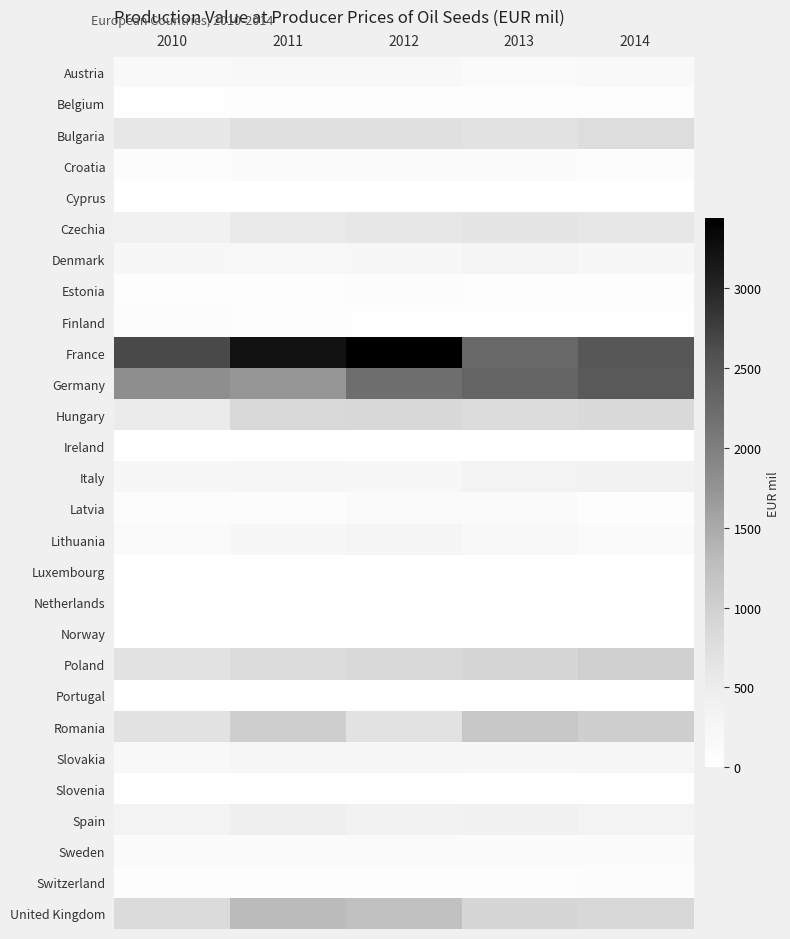

Reading right to left, transcribe all the data shown in this chart.

Austria: 2014=149.5	2013=146.2	2012=177.2	2011=194.1	2010=172.8
Belgium: 2014=46.4	2013=52.3	2012=46.8	2011=42.0	2010=28.1
Bulgaria: 2014=784.6	2013=675.7	2012=725.5	2011=736.0	2010=583.3
Croatia: 2014=85.3	2013=94.3	2012=98.1	2011=102.2	2010=81.3
Cyprus: 2014=0.5	2013=0.5	2012=0.7	2011=0.6	2010=0.6
Czechia: 2014=592.3	2013=629.6	2012=590.3	2011=531.7	2010=393.6
Denmark: 2014=238.2	2013=276.6	2012=226.8	2011=176.0	2010=208.4
Estonia: 2014=54.0	2013=62.5	2012=75.7	2011=62.7	2010=49.5
Finland: 2014=22.8	2013=33.3	2012=34.4	2011=51.8	2010=71.4
France: 2014=2497.9	2013=2286.4	2012=3436.6	2011=3210.2	2010=2655.8
Germany: 2014=2482.3	2013=2334.0	2012=2214.0	2011=1716.0	2010=1810.0
Hungary: 2014=840.2	2013=800.7	2012=861.6	2011=848.5	2010=522.0
Ireland: 2014=5.2	2013=8.6	2012=13.3	2011=14.8	2010=5.5
Italy: 2014=366.3	2013=336.4	2012=222.4	2011=252.4	2010=204.8
Latvia: 2014=57.5	2013=107.6	2012=132.9	2011=92.4	2010=71.5
Lithuania: 2014=146.8	2013=188.6	2012=288.0	2011=204.3	2010=132.4
Luxembourg: 2014=4.7	2013=5.5	2012=7.4	2011=6.0	2010=5.3
Netherlands: 2014=7.0	2013=9.0	2012=7.0	2011=6.0	2010=8.0
Norway: 2014=5.9	2013=3.9	2012=7.4	2011=5.3	2010=5.9
Poland: 2014=991.2	2013=903.5	2012=852.1	2011=792.5	2010=697.8
Portugal: 2014=5.8	2013=4.4	2012=5.4	2011=4.7	2010=2.8
Romania: 2014=1011.9	2013=1125.5	2012=696.6	2011=1025.0	2010=696.5
Slovakia: 2014=258.2	2013=225.9	2012=230.7	2011=242.7	2010=175.7
Slovenia: 2014=15.1	2013=10.6	2012=15.6	2011=18.6	2010=16.6
Spain: 2014=327.4	2013=386.4	2012=354.0	2011=434.6	2010=324.4
Sweden: 2014=100.2	2013=116.7	2012=145.3	2011=115.5	2010=108.6
Switzerland: 2014=68.0	2013=57.5	2012=57.9	2011=60.4	2010=45.6
United Kingdom: 2014=867.3	2013=904.4	2012=1236.0	2011=1309.8	2010=812.2